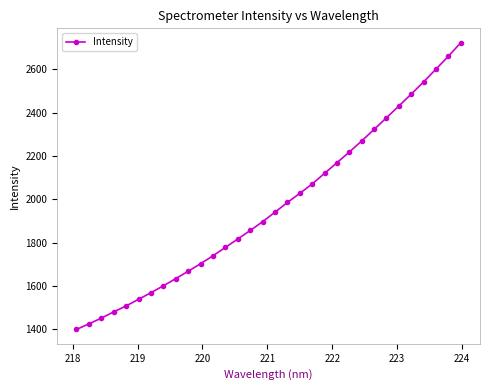

What is the maximum value shown in the chart?

2723.8